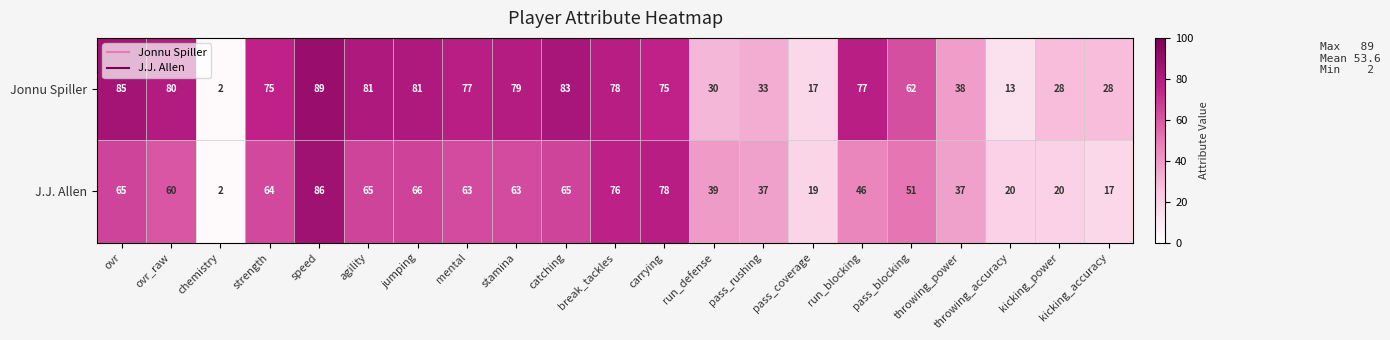

At which category is the sum across all series the highest?

speed